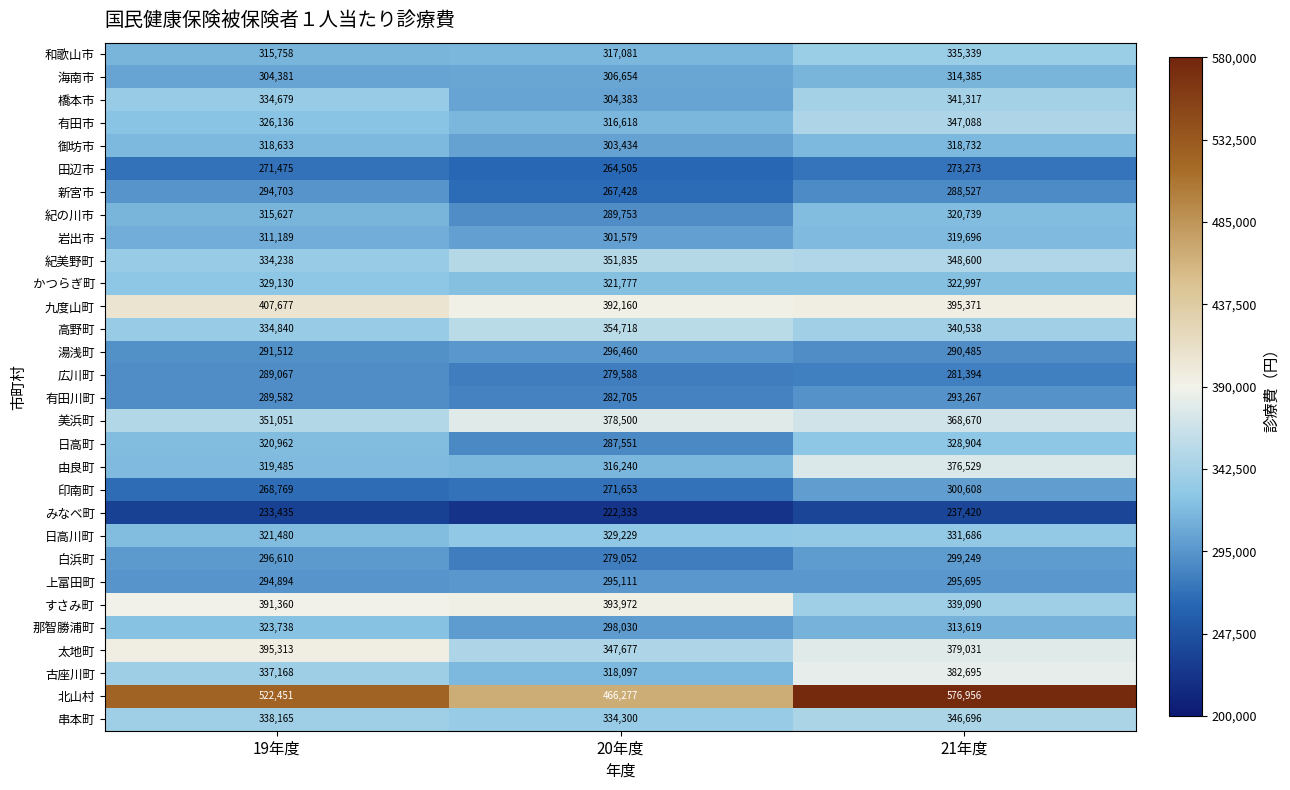

What is the sum of all 太地町 values?

1122021